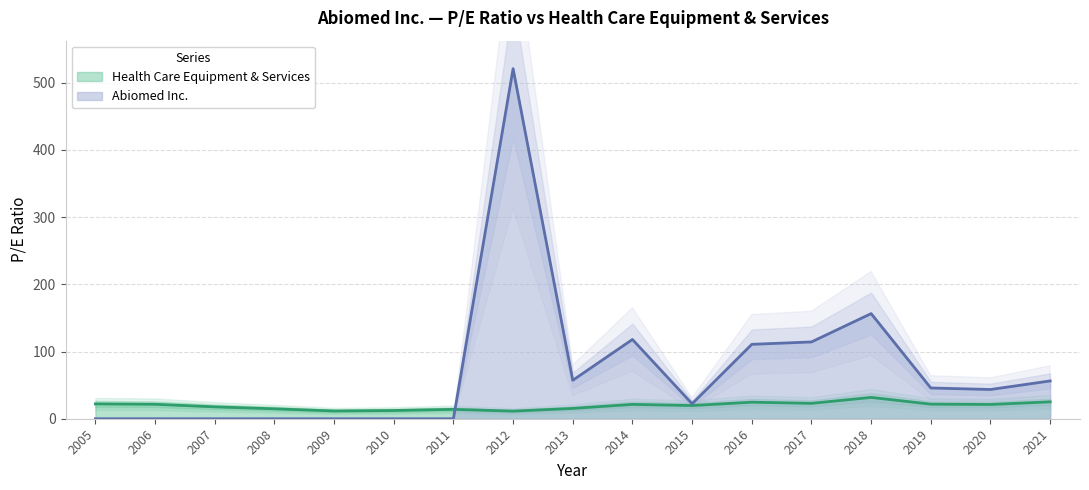

At 2018, list the series in order from largest to smallest.

Abiomed Inc., Health Care Equipment & Services